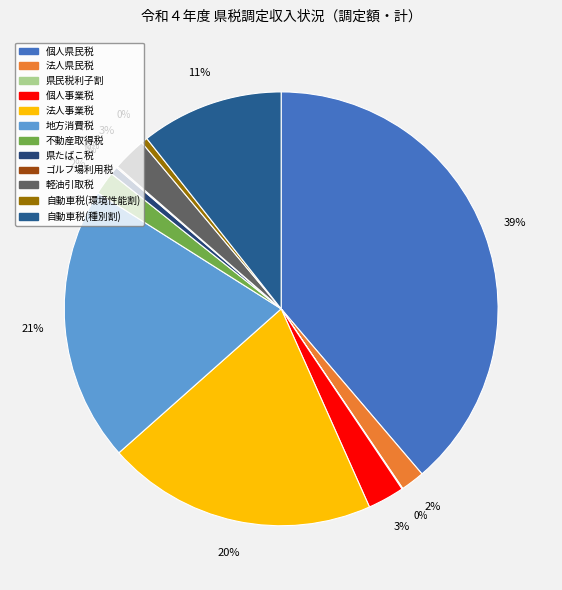

Rank the categories by value from lowest to highest.

県民税利子割, ゴルフ場利用税, 自動車税(環境性能割), 県たばこ税, 不動産取得税, 法人県民税, 軽油引取税, 個人事業税, 自動車税(種別割), 法人事業税, 地方消費税, 個人県民税